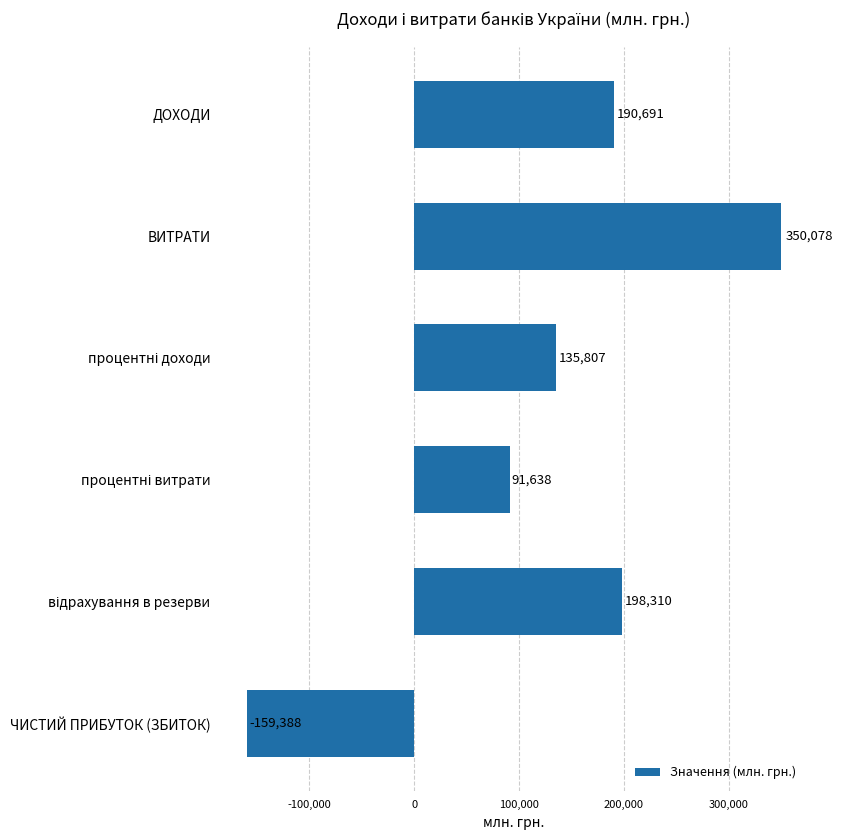

What is the average value?

134523